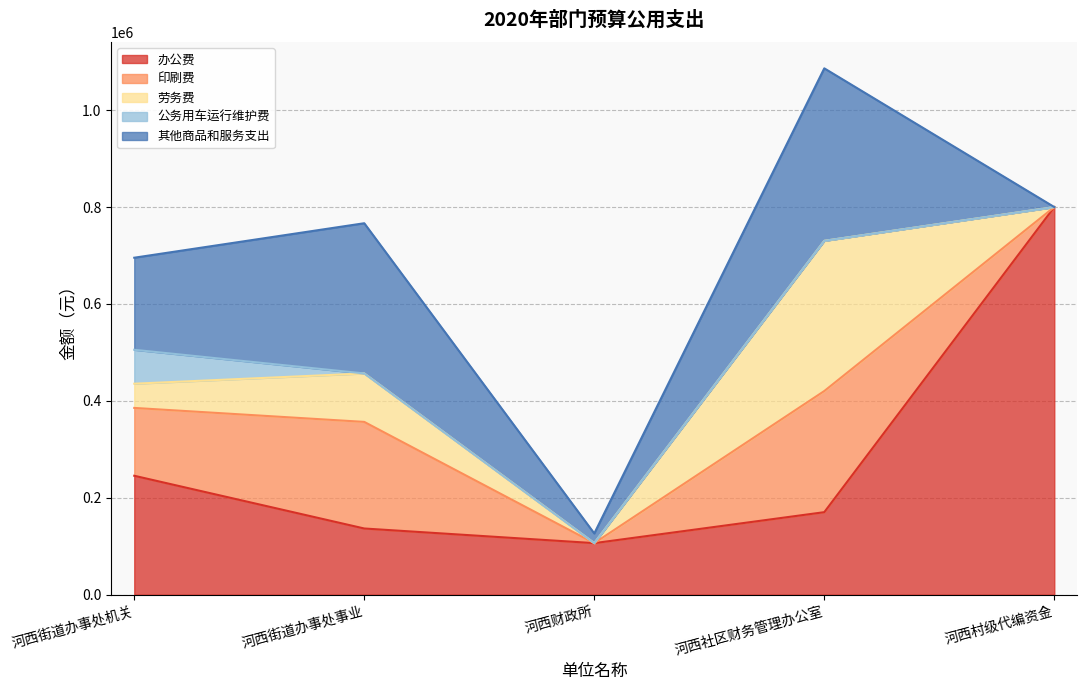

Between 河西街道办事处事业 and 河西村级代编资金, which is larger?

河西村级代编资金